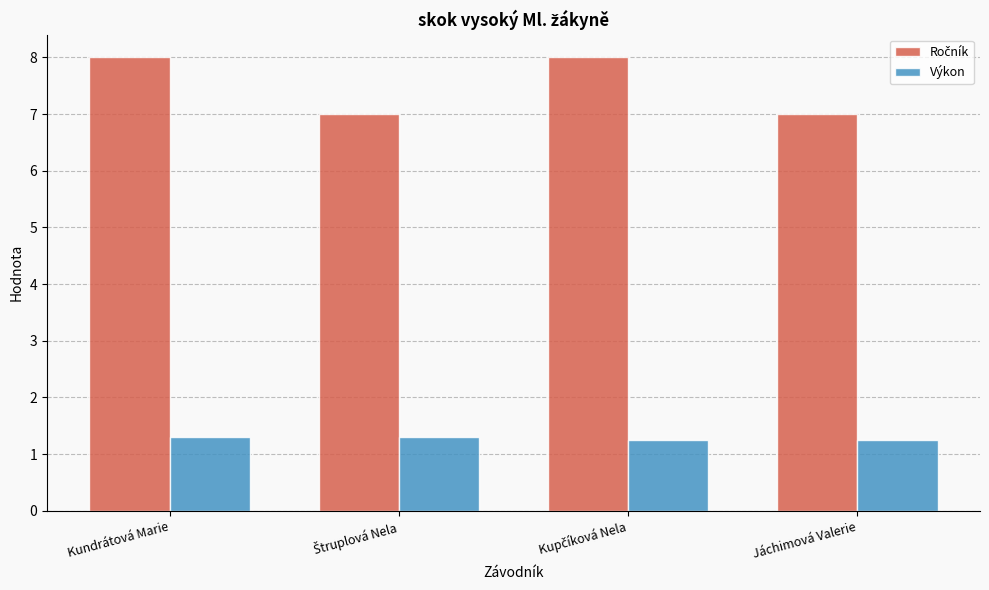

What is the sum of all Výkon values?

5.1